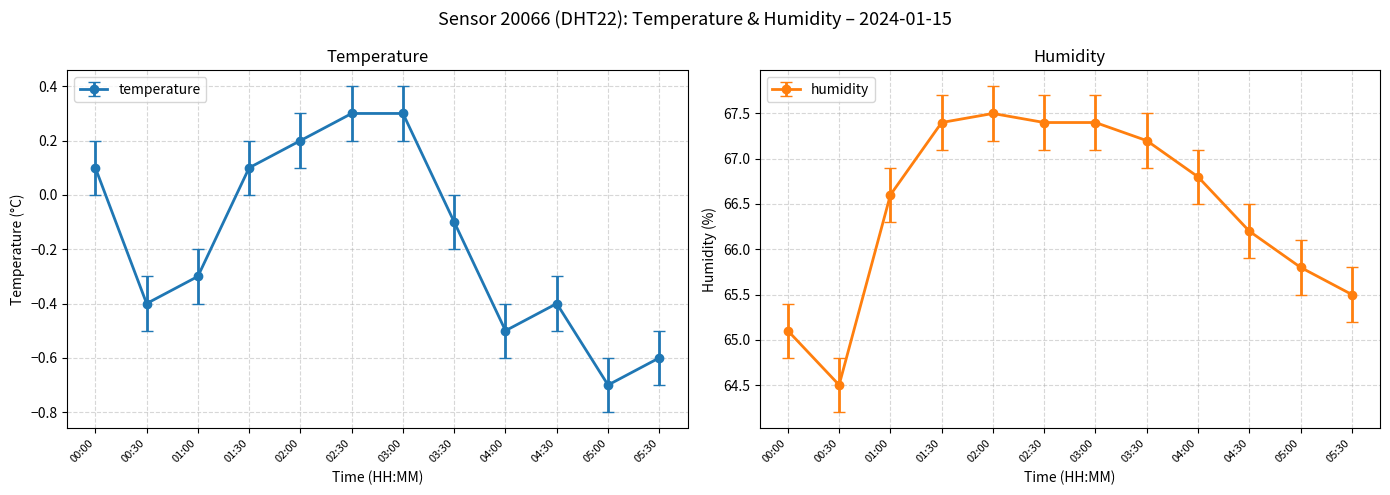

Is the value of temperature at 03:00 greater than the value of humidity at 09:00?

No